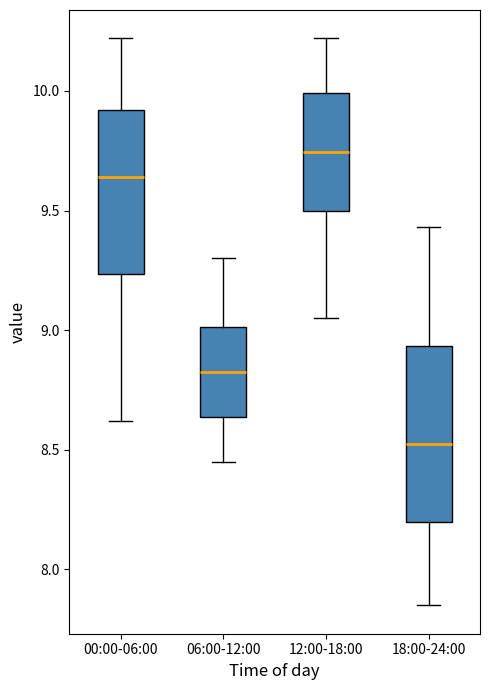

Reading left to right, read every box against the y-axis: the position of its median line, the range the box covers, and the ends of its whiskers. The values are not printed on the chart, so give them approximately, as read against the axis.

00:00-06:00: median 9.65, box 9.25 to 9.90, whiskers 8.60 to 10.20
06:00-12:00: median 8.85, box 8.65 to 9.00, whiskers 8.45 to 9.30
12:00-18:00: median 9.75, box 9.50 to 10.00, whiskers 9.05 to 10.20
18:00-24:00: median 8.55, box 8.20 to 8.95, whiskers 7.85 to 9.45